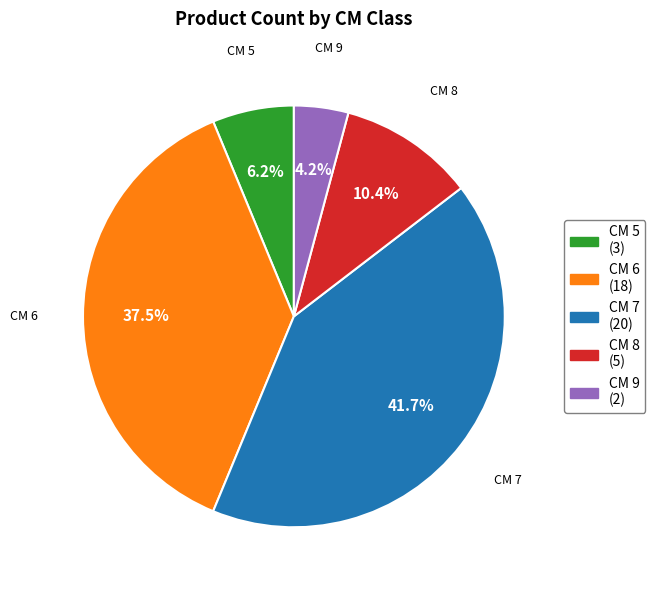

Is there any slice that represents more than half of the pie?

No